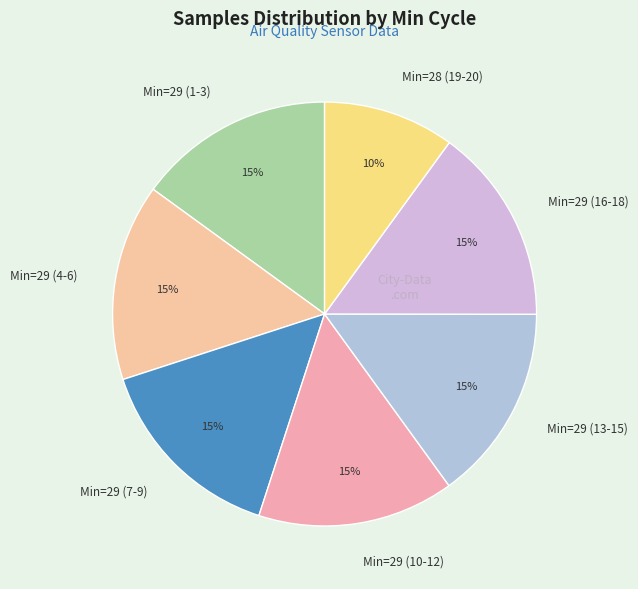

How many segments does this pie chart have?

7